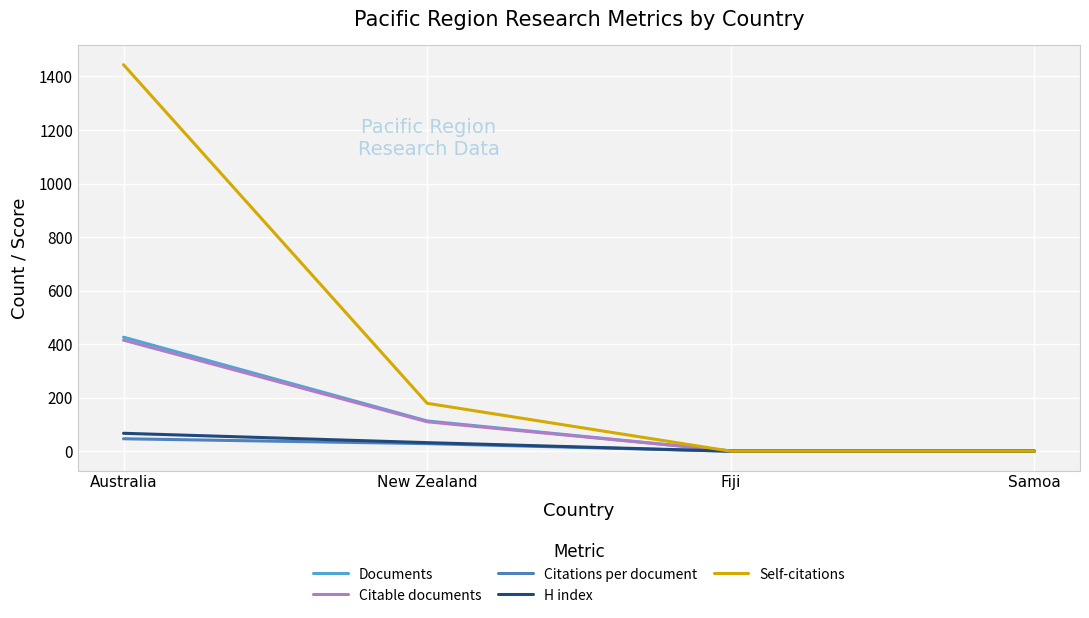

What are all the series names shown in the legend?

Documents, Citable documents, Citations per document, H index, Self-citations